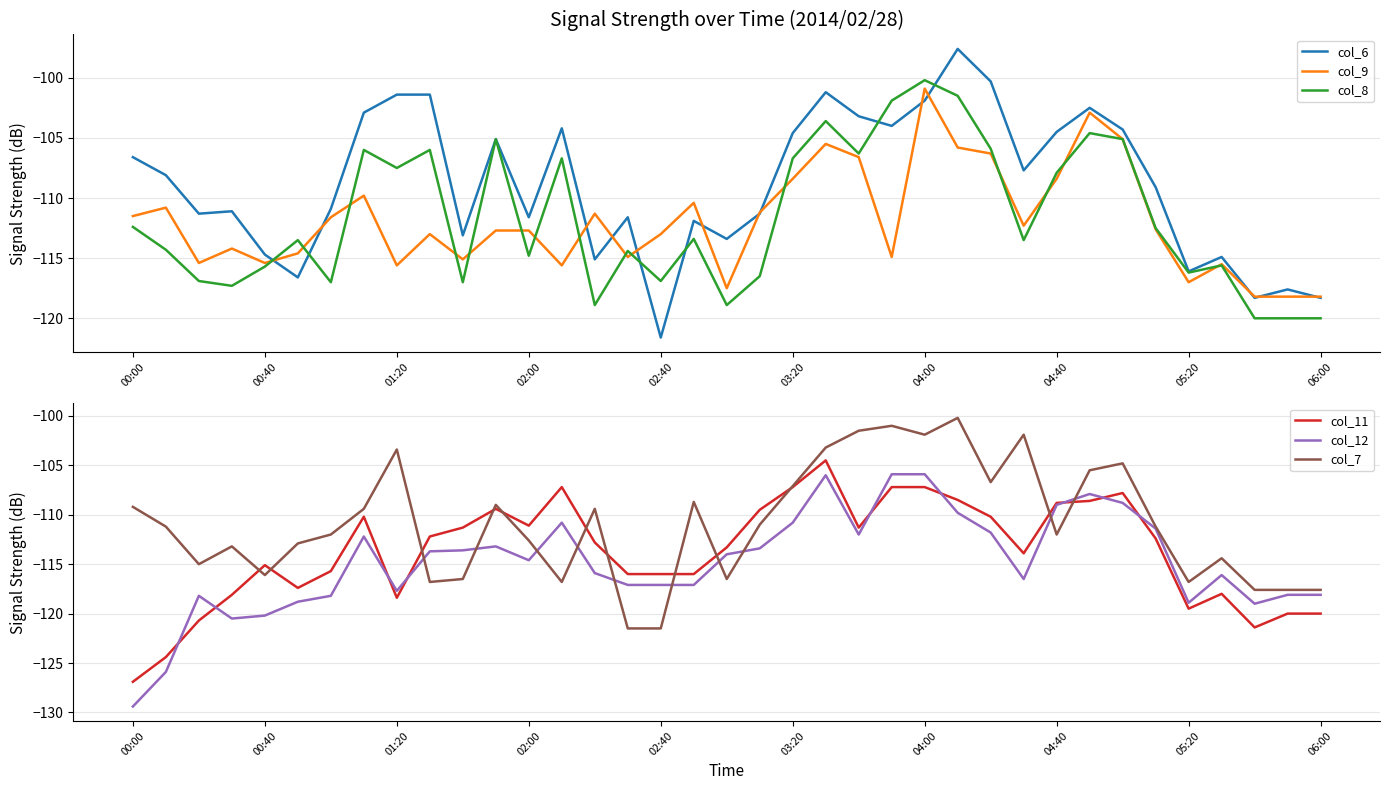

Reading left to right, transcribe all the data shown in this chart.

col_6: -106.6	-108.1	-111.3	-111.1	-114.7	-116.6	-110.9	-102.9	-101.4	-101.4	-113.1	-105.1	-111.6	-104.2	-115.1	-111.6	-121.6	-111.9	-113.4	-111.3	-104.6	-101.2	-103.2	-104.0	-101.9	-97.6	-100.3	-107.7	-104.5	-102.5	-104.3	-109.1	-116.1	-114.9	-118.3	-117.6	-118.3
col_9: -111.5	-110.8	-115.4	-114.2	-115.4	-114.6	-111.6	-109.8	-115.6	-113.0	-115.1	-112.7	-112.7	-115.6	-111.3	-114.9	-113.0	-110.4	-117.5	-111.2	-108.4	-105.5	-106.6	-114.9	-100.9	-105.8	-106.3	-112.3	-108.4	-102.9	-105.1	-112.6	-117.0	-115.5	-118.2	-118.2	-118.2
col_8: -112.4	-114.3	-116.9	-117.3	-115.7	-113.5	-117.0	-106.0	-107.5	-106.0	-117.0	-105.1	-114.8	-106.7	-118.9	-114.4	-116.9	-113.4	-118.9	-116.5	-106.7	-103.6	-106.3	-101.9	-100.2	-101.5	-105.9	-113.5	-107.9	-104.6	-105.1	-112.5	-116.2	-115.6	-120.0	-120.0	-120.0
col_11: -126.9	-124.4	-120.7	-118.1	-115.1	-117.4	-115.7	-110.2	-118.4	-112.2	-111.3	-109.4	-111.1	-107.2	-112.8	-116.0	-116.0	-116.0	-113.3	-109.5	-107.2	-104.5	-111.3	-107.2	-107.2	-108.5	-110.2	-113.9	-108.8	-108.6	-107.8	-112.4	-119.5	-118.0	-121.4	-120.0	-120.0
col_12: -129.4	-125.9	-118.2	-120.5	-120.2	-118.8	-118.2	-112.2	-117.7	-113.7	-113.6	-113.2	-114.6	-110.8	-115.9	-117.1	-117.1	-117.1	-114.0	-113.4	-110.8	-106.0	-112.0	-105.9	-105.9	-109.8	-111.8	-116.5	-109.0	-107.9	-108.8	-111.4	-118.9	-116.1	-119.0	-118.1	-118.1
col_7: -109.2	-111.2	-115.0	-113.2	-116.1	-112.9	-112.0	-109.4	-103.4	-116.8	-116.5	-109.0	-112.6	-116.8	-109.4	-121.5	-121.5	-108.7	-116.5	-111.0	-107.1	-103.2	-101.5	-101.0	-101.9	-100.2	-106.7	-101.9	-112.0	-105.5	-104.8	-111.2	-116.8	-114.4	-117.6	-117.6	-117.6